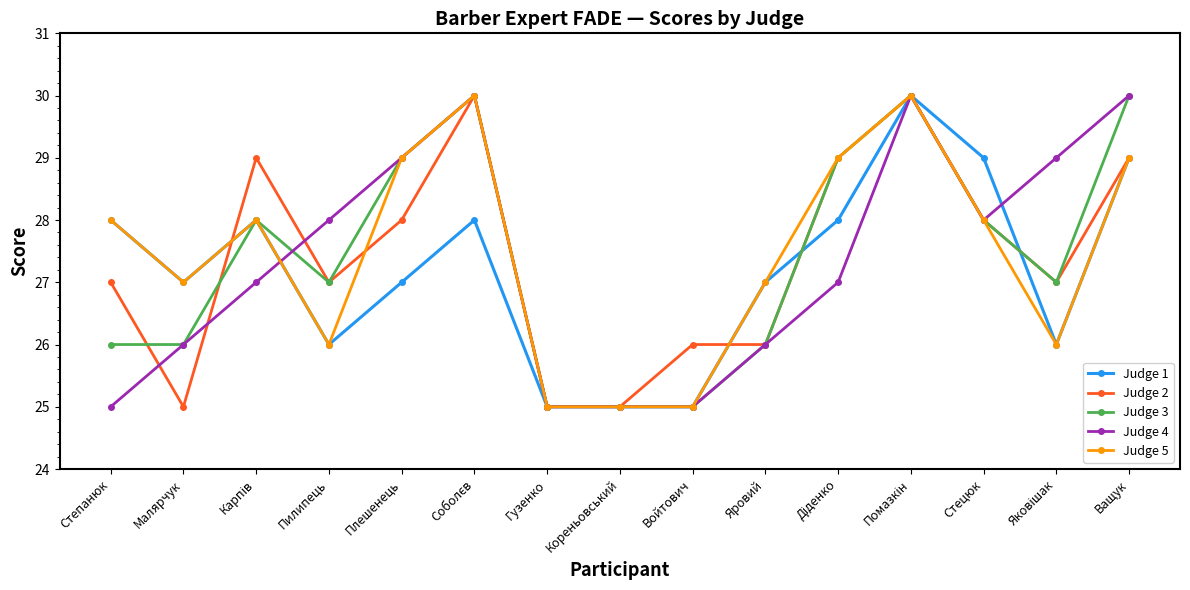

Is it true that Judge 2 equals 29 at Ващук?

True